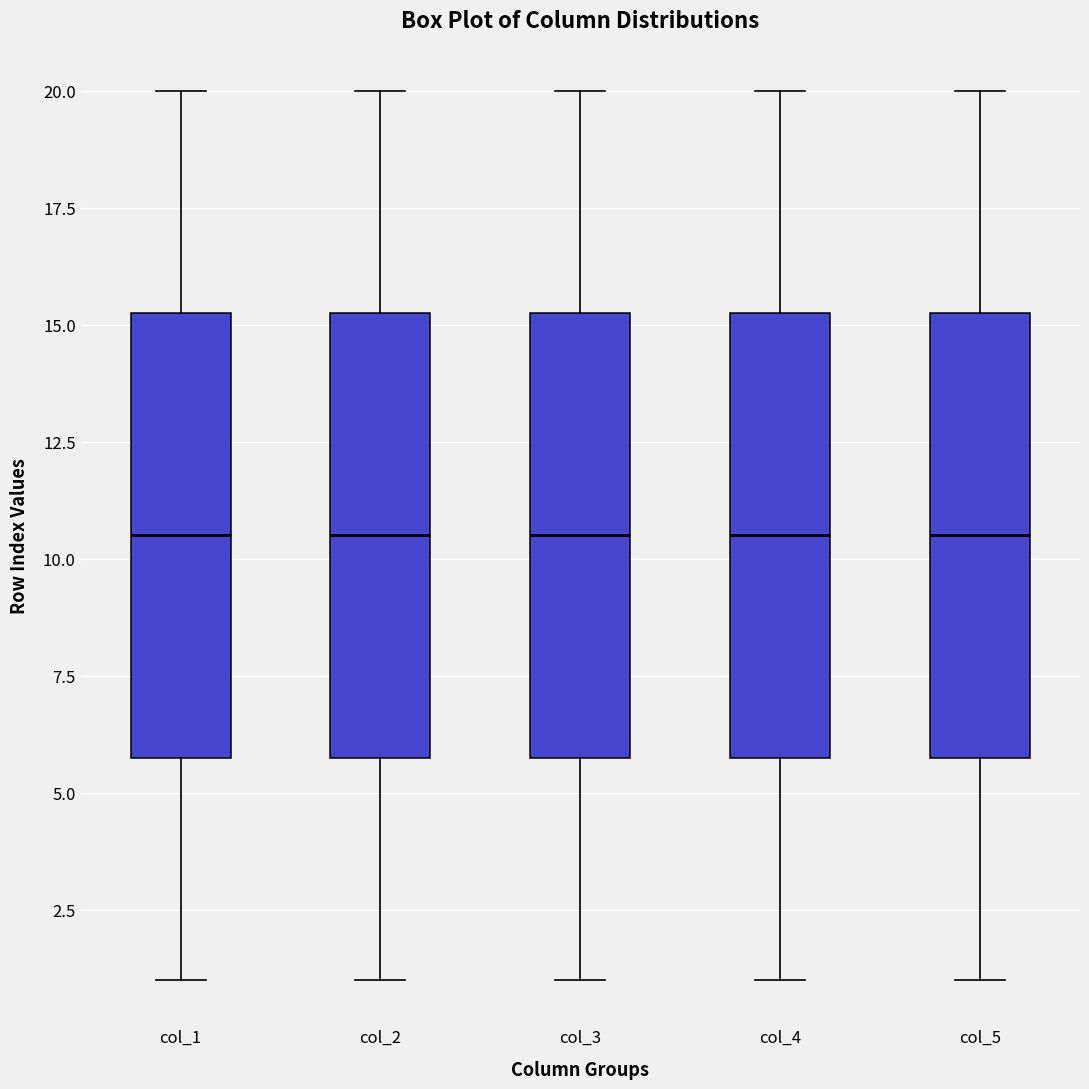

Where does the lower whisker of the box for col_3 end on the y-axis? The values are not printed on the chart, so give them approximately, as read against the axis.

1.0